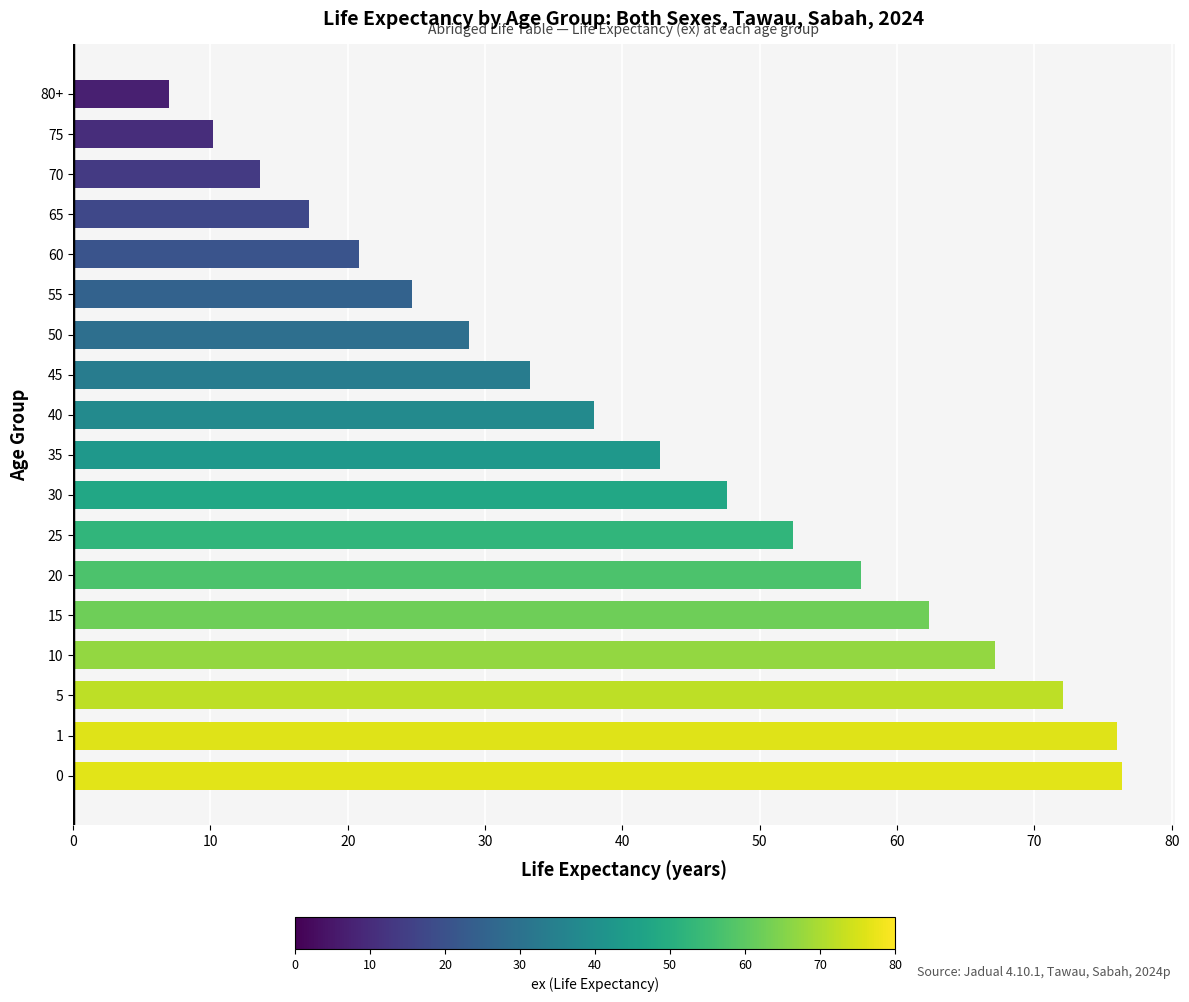

Are the bars horizontal?

Yes